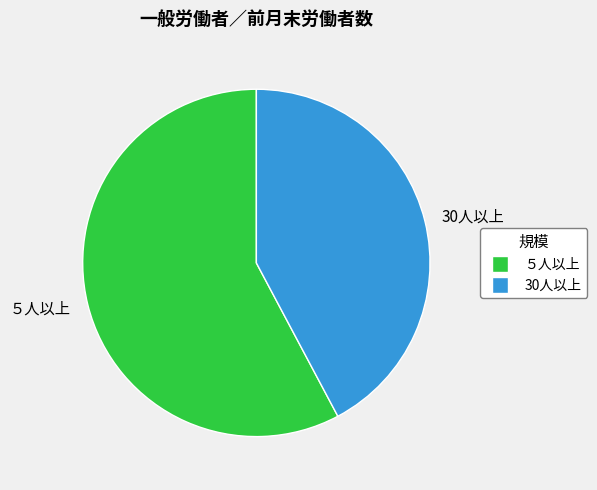

Approximately how many times larger is the value at 30人以上 compared to ５人以上?

0.7